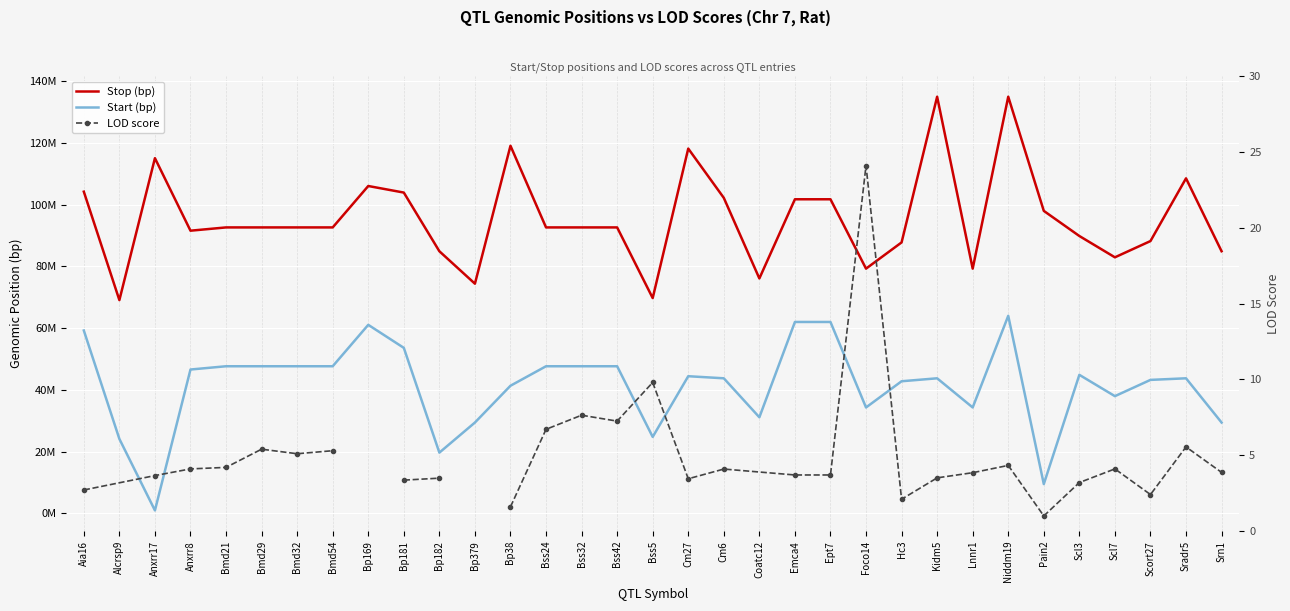

True or false: Stop (bp) and Start (bp) cross at least once.

False